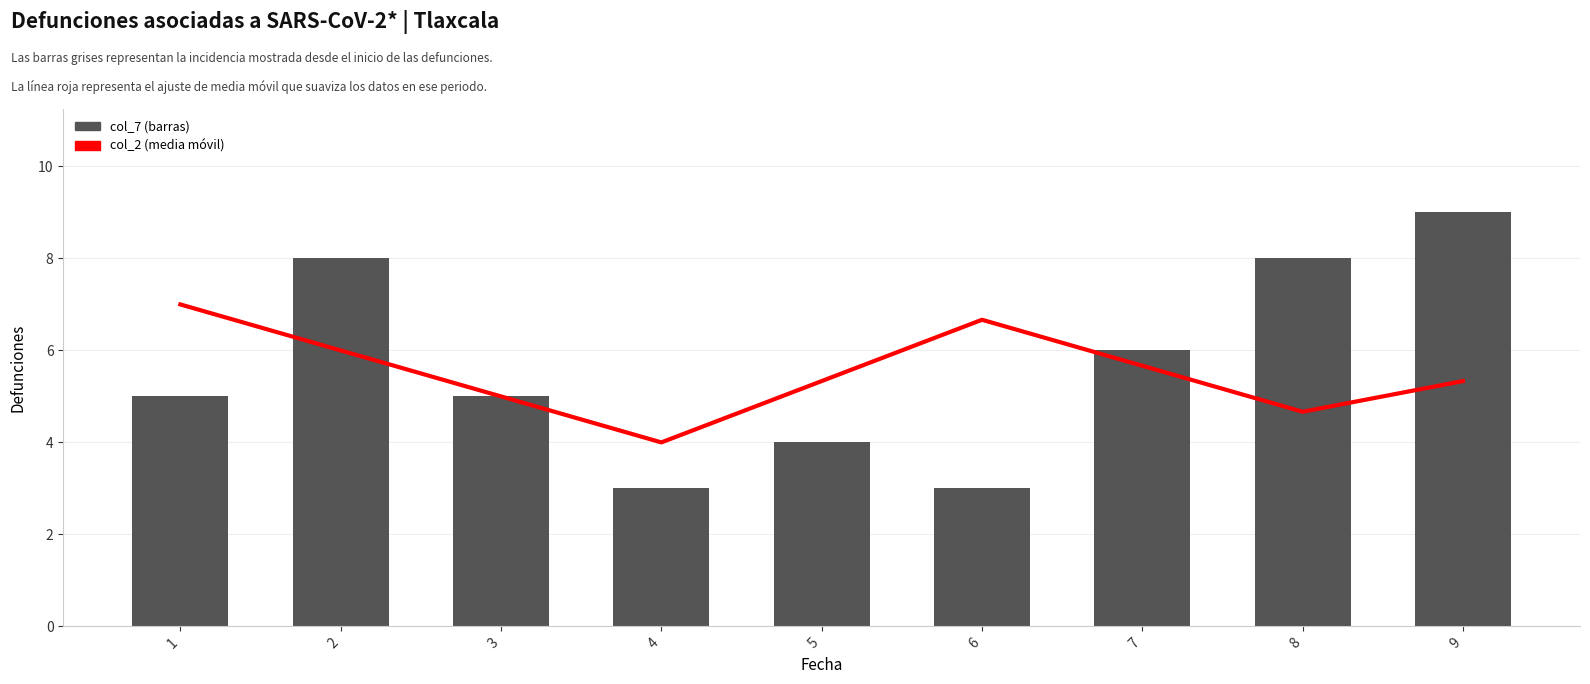

Which label corresponds to the smallest value in the chart?

4